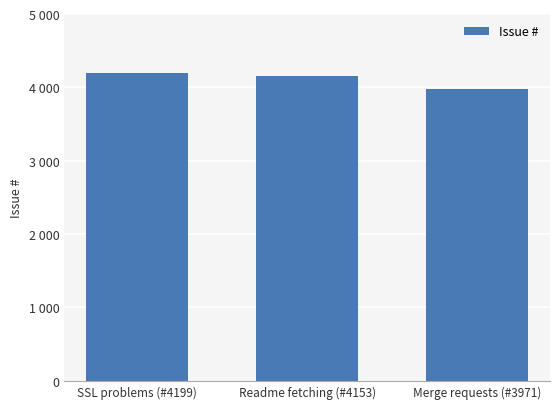

Which category has the highest value across all series?

SSL problems (#4199)